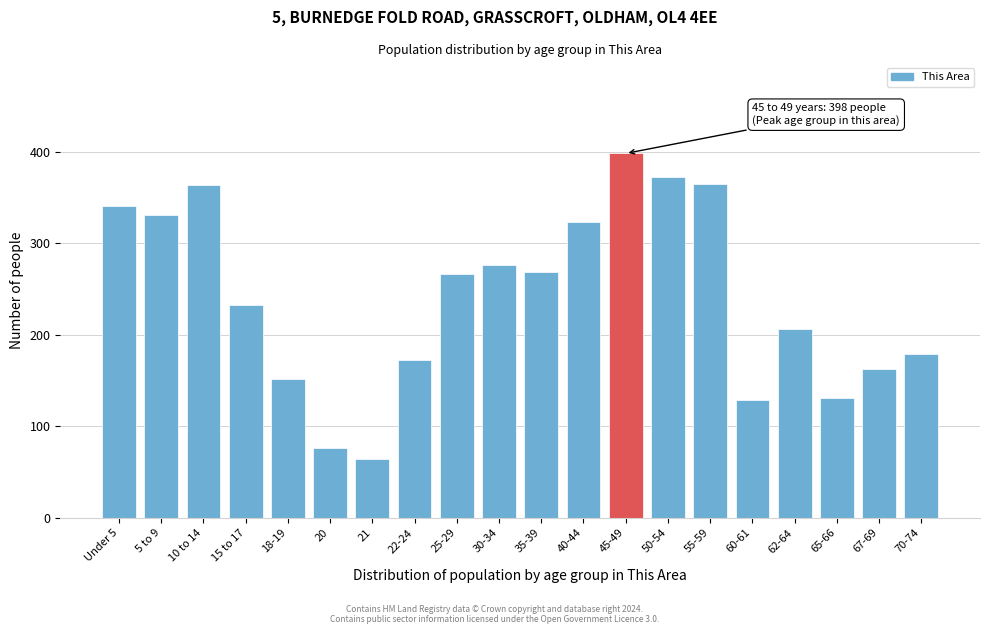

Read the value at 25-29.

266